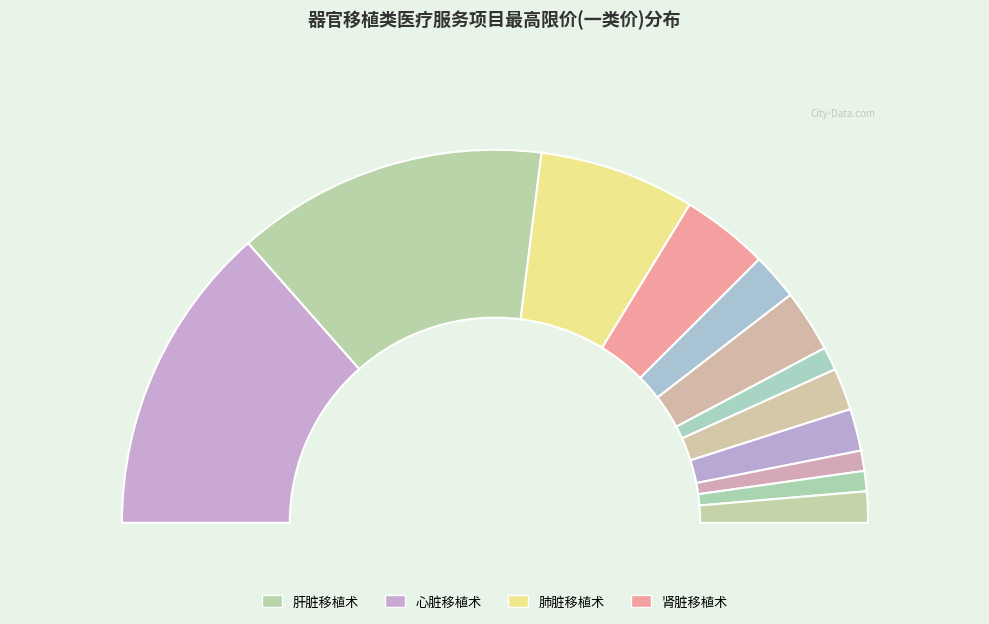

What is the change in value from 胰腺移植术 to 供肝切取术?

-1300